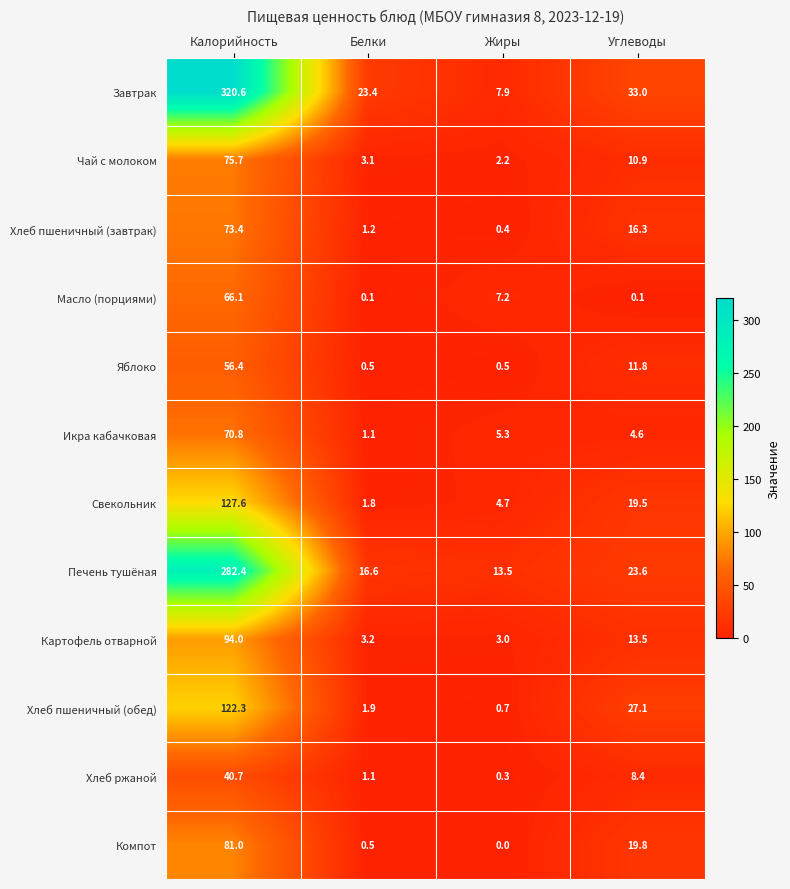

What is the difference between the second highest and minimum values in the Икра кабачковая series?

4.2